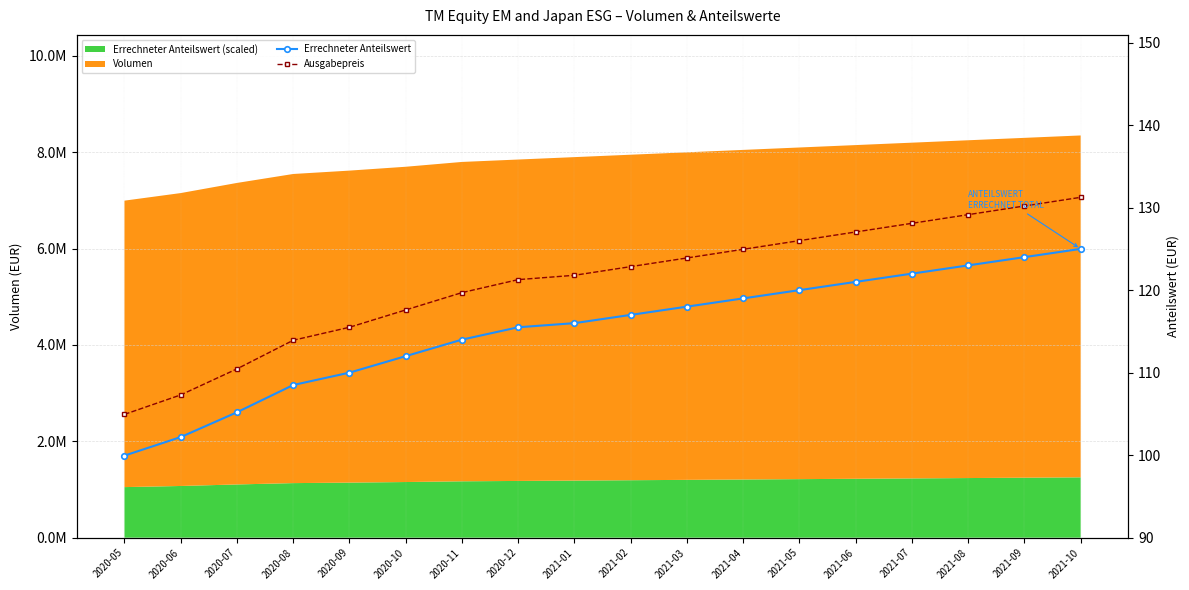

What position from the right is 2020-09?

14